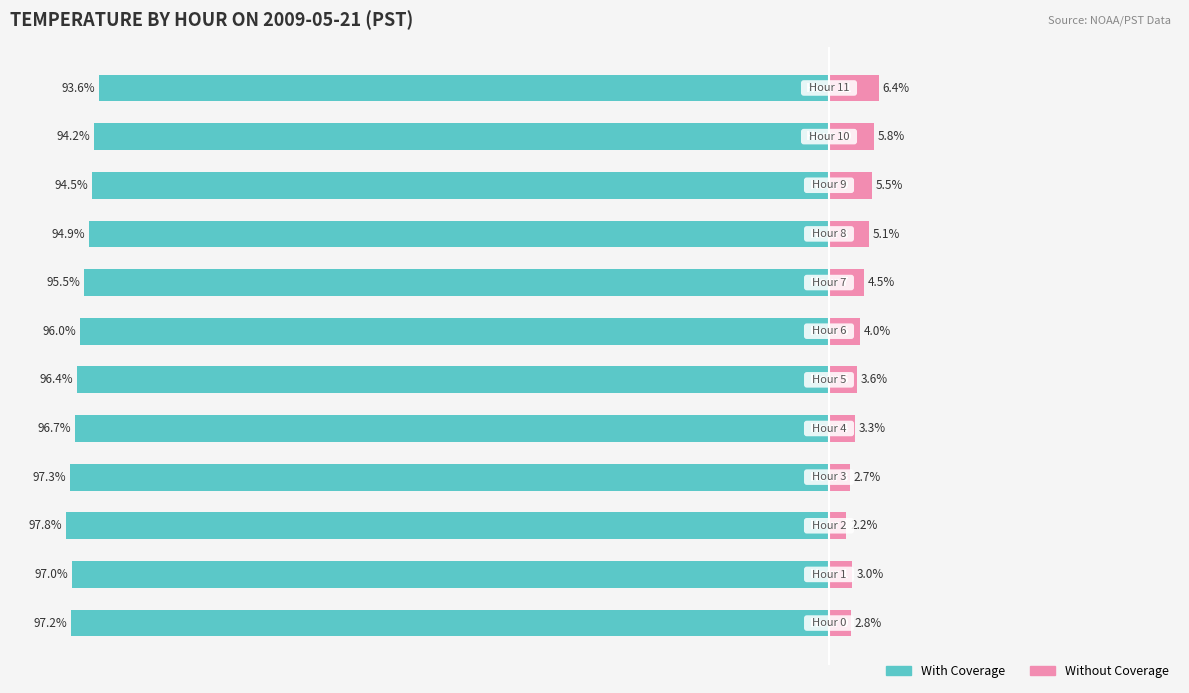

True or false: Without Coverage has a value of 8.7 at 11.

False